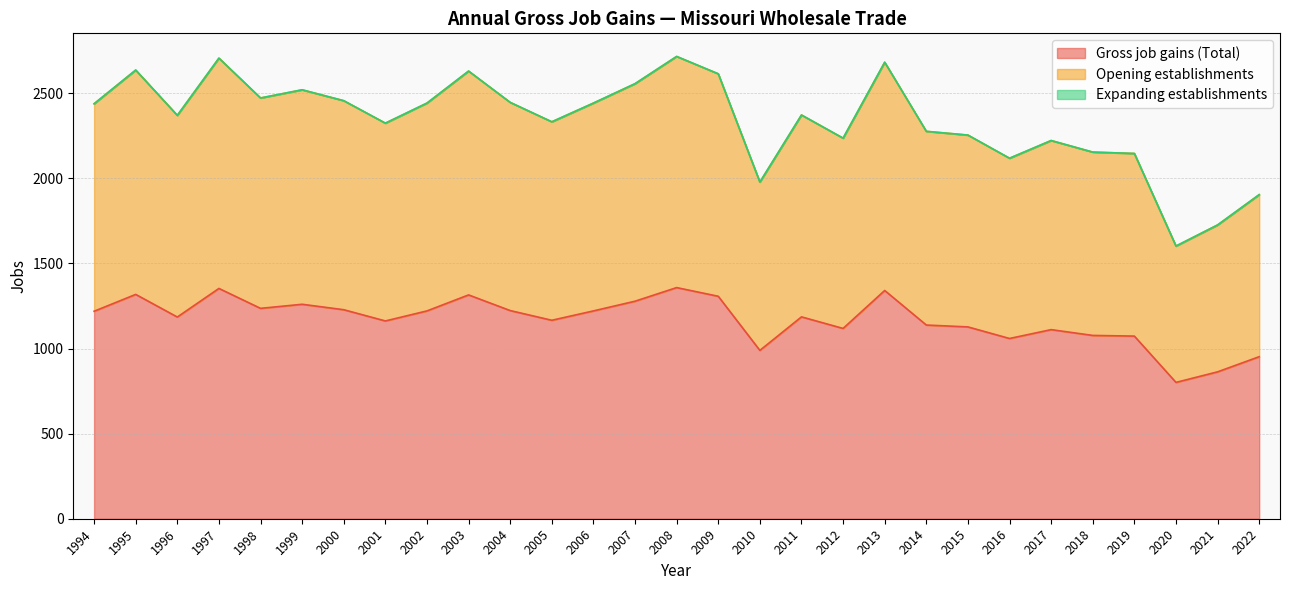

Where is the first local minimum for Opening establishments?

1996